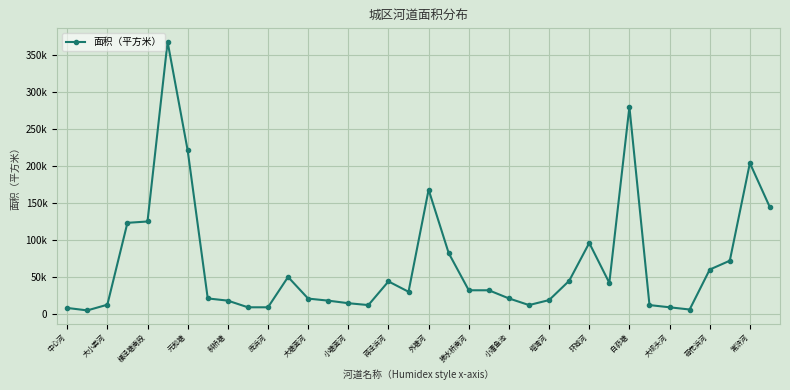

Is this an area chart (filled region under the line)?

No